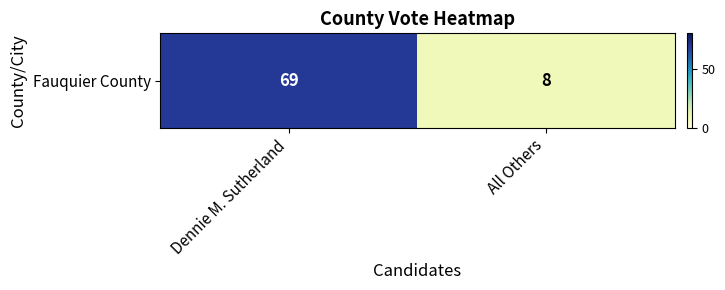

Which category has the lowest value across all series?

All Others